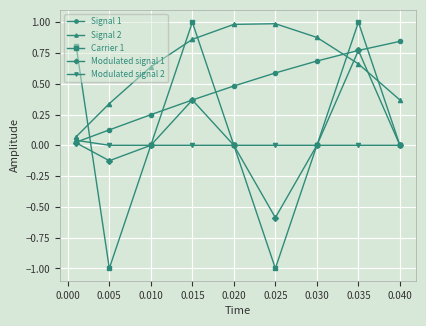

Does the chart display data point markers on the line(s)?

Yes